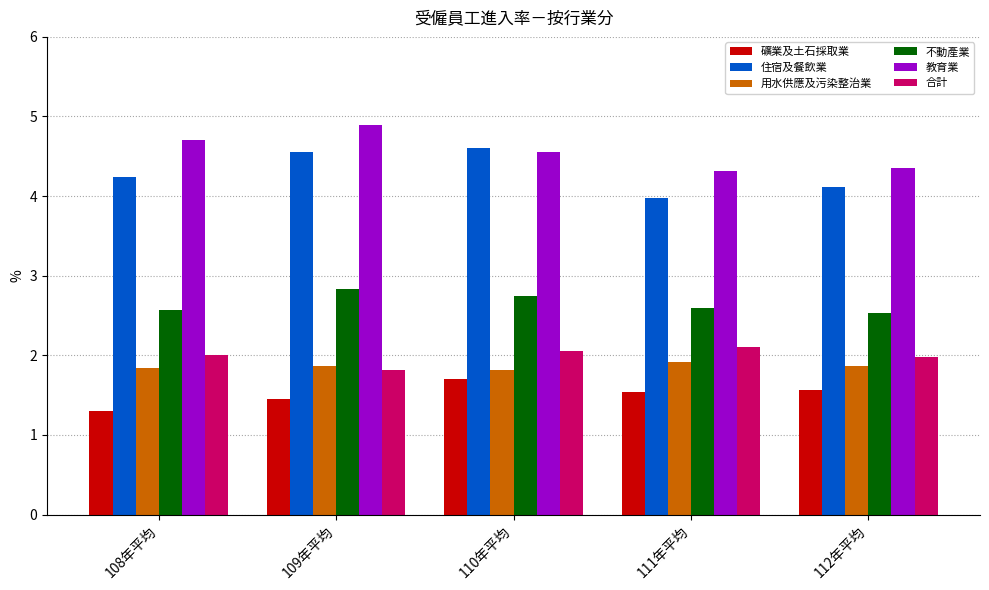

At which label does 礦業及土石採取業 reach its peak?

110年平均